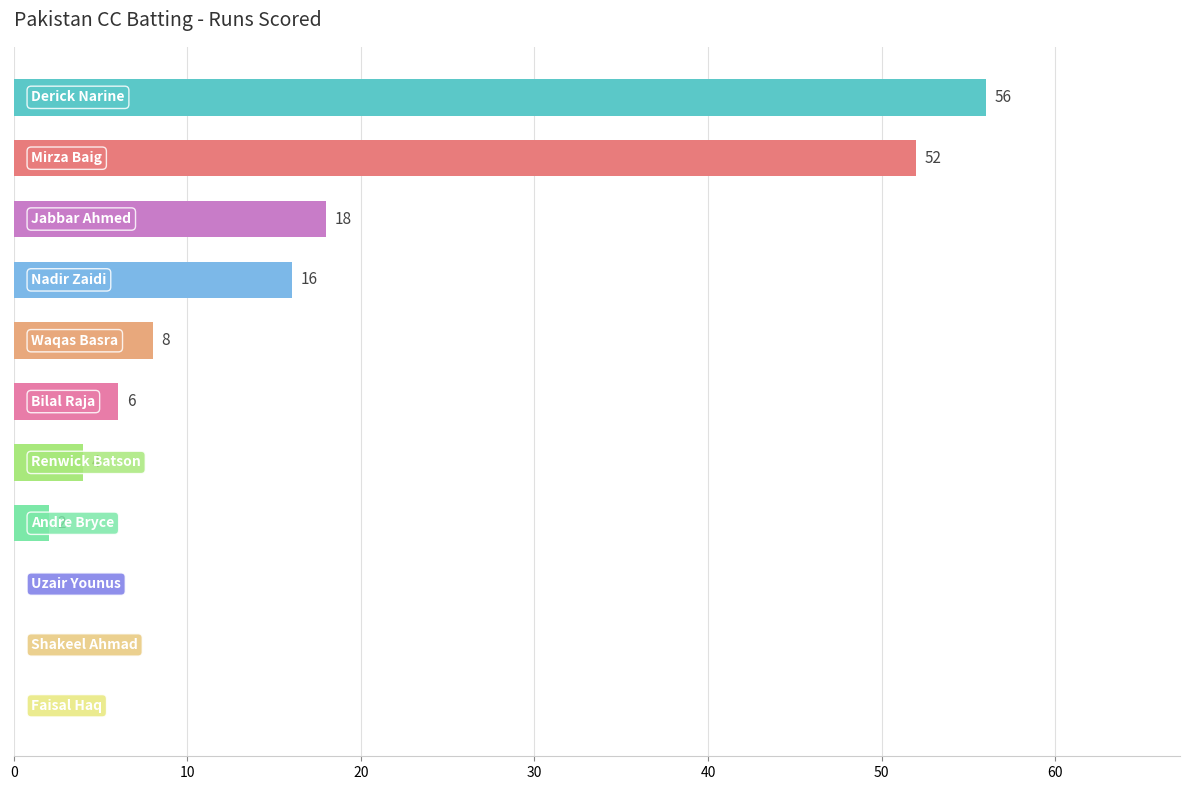

What is the sum of all values?

162